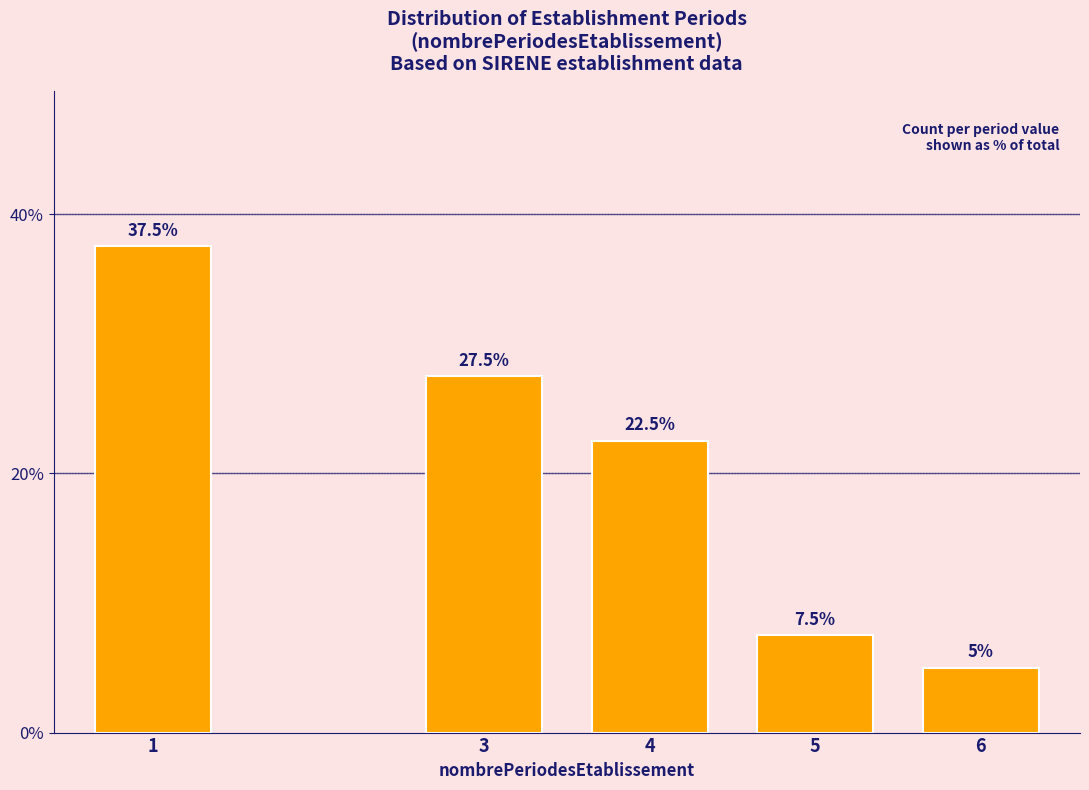

Reading left to right, list all the values displayed in this chart.

1=37.5	3=27.5	4=22.5	5=7.5	6=5.0